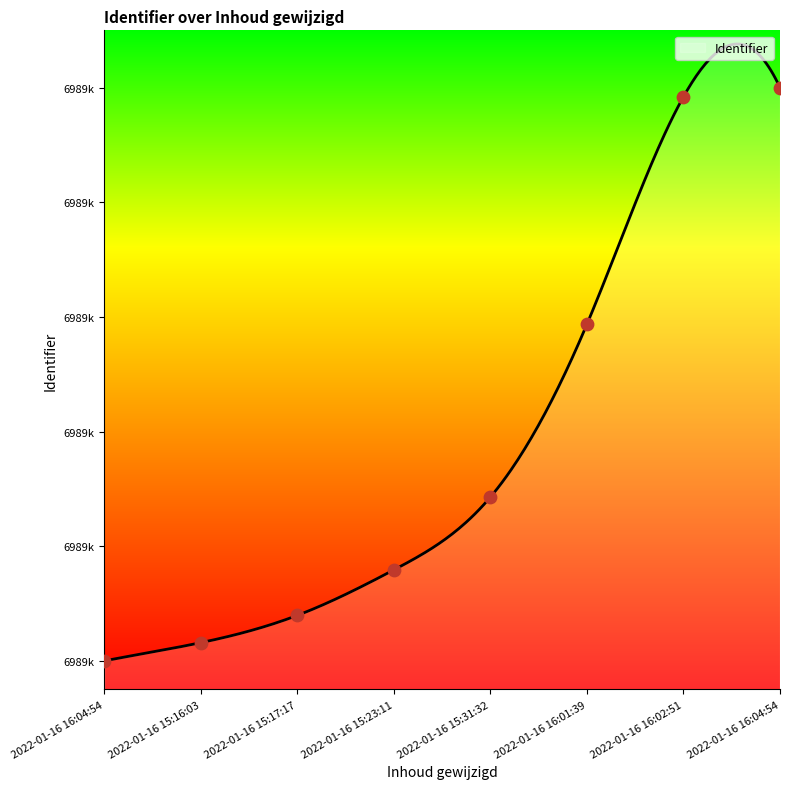

Which has a higher value, 2022-01-16 16:02:51 or 2022-01-16 16:01:39?

2022-01-16 16:02:51